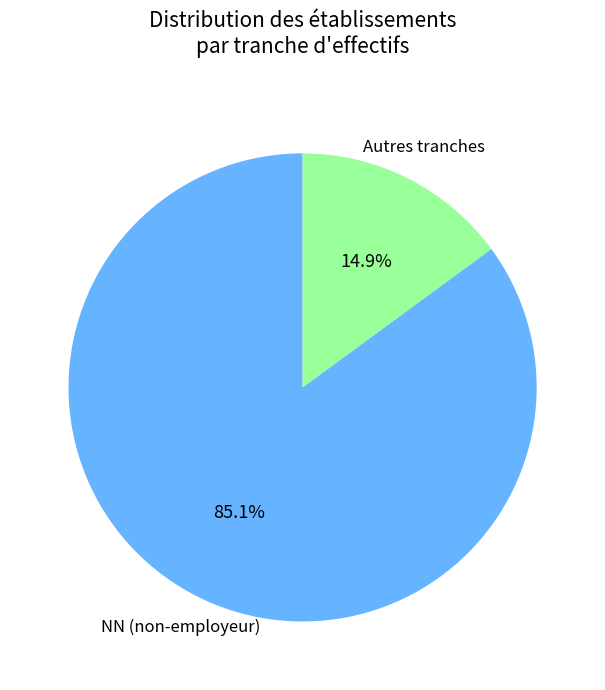

Is there any slice that represents more than half of the pie?

Yes